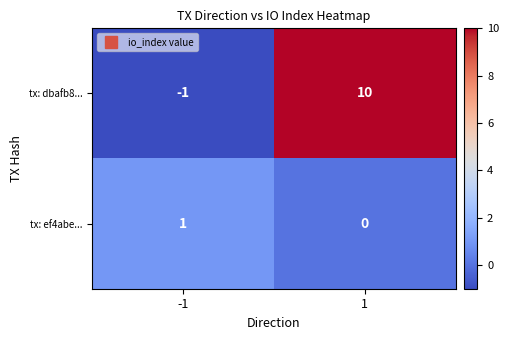

Which series changed the most between -1 and 1?

tx: dbafb8...